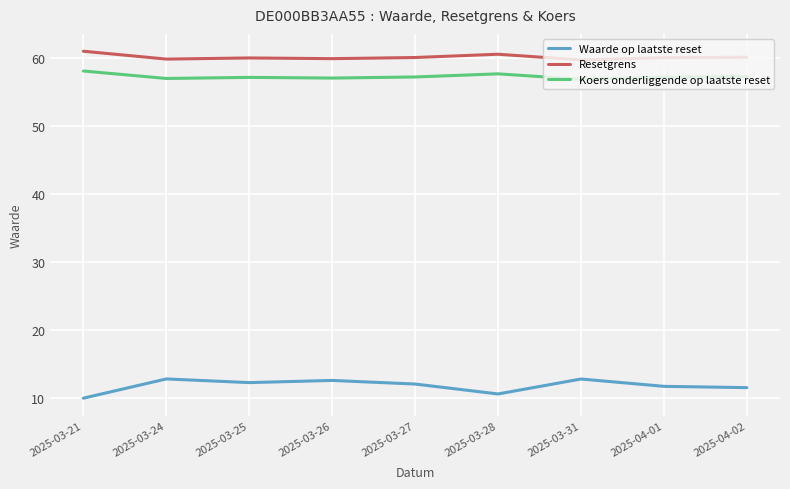

What are all the series names shown in the legend?

Waarde op laatste reset, Resetgrens, Koers onderliggende op laatste reset